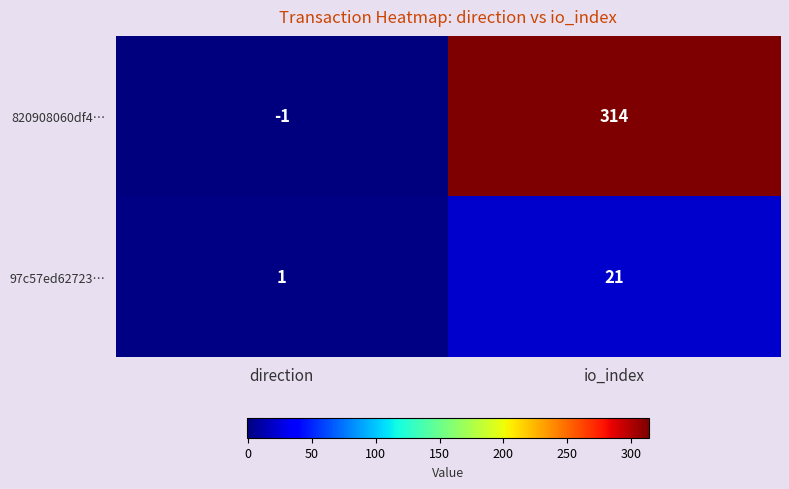

At how many categories does at least one series exceed 21?

1